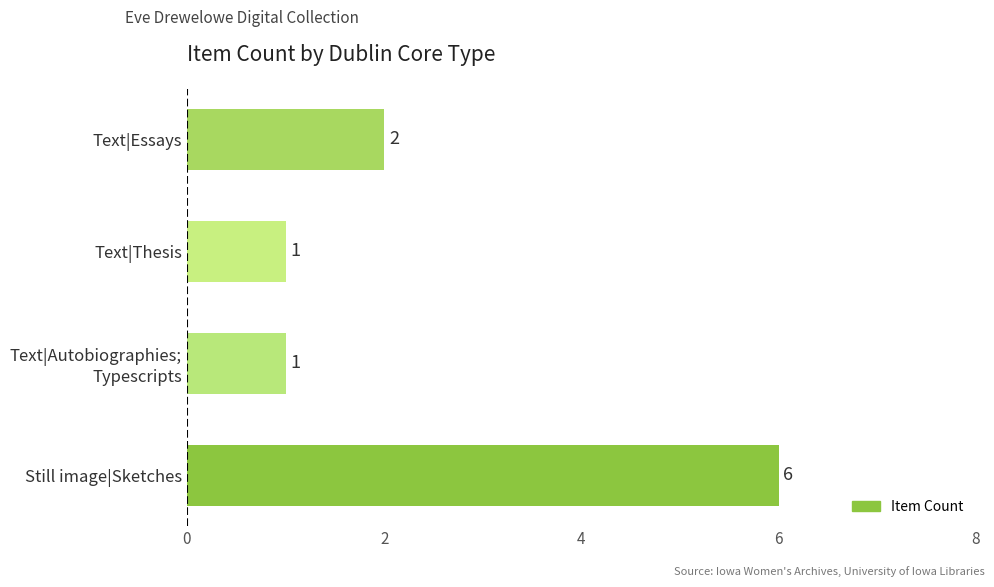

The chart shows a value of 2 at Still image|Sketches. True or false?

False